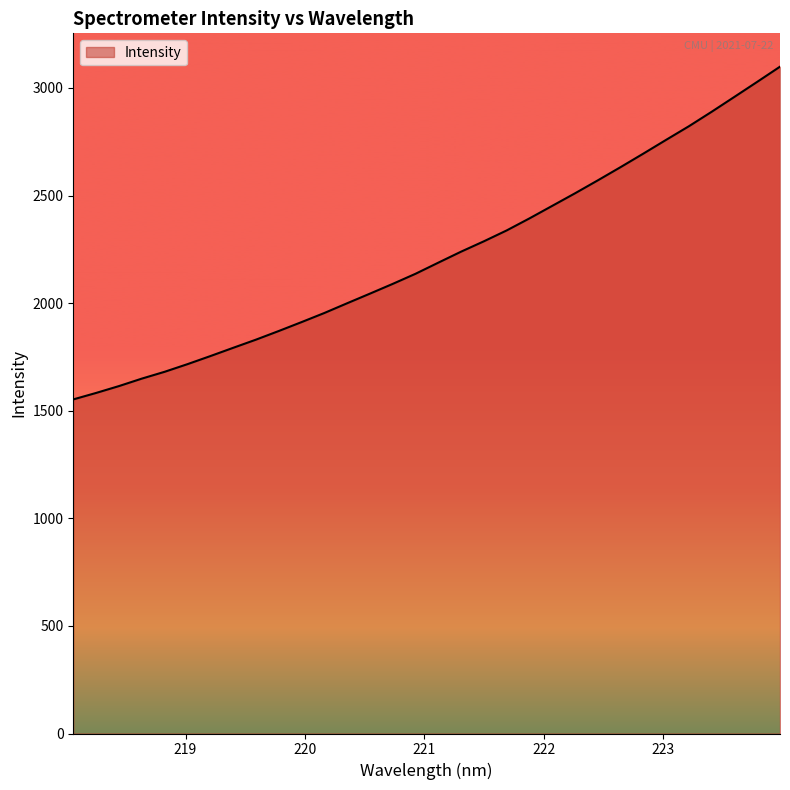

What is the minimum value shown in the chart?

1552.7